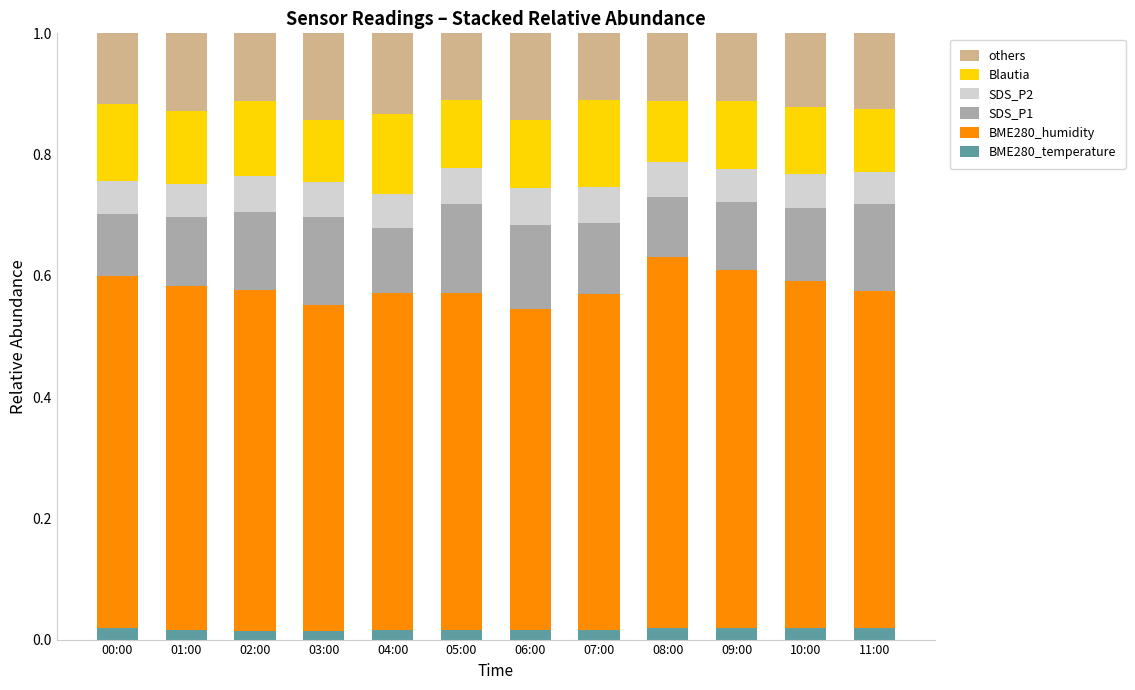

What are all the series names shown in the legend?

others, Blautia, SDS_P2, SDS_P1, BME280_humidity, BME280_temperature